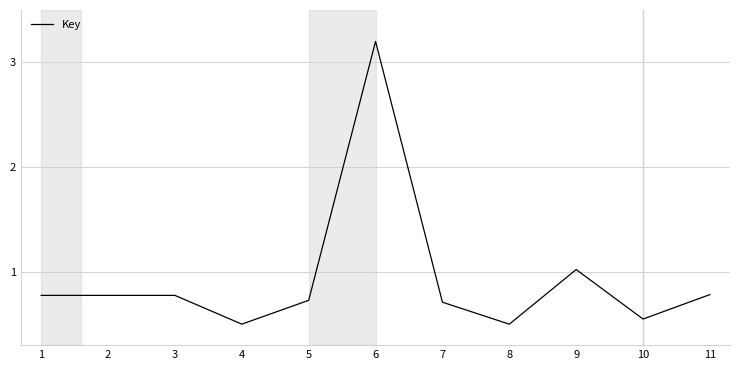

Does the chart display data point markers on the line(s)?

No